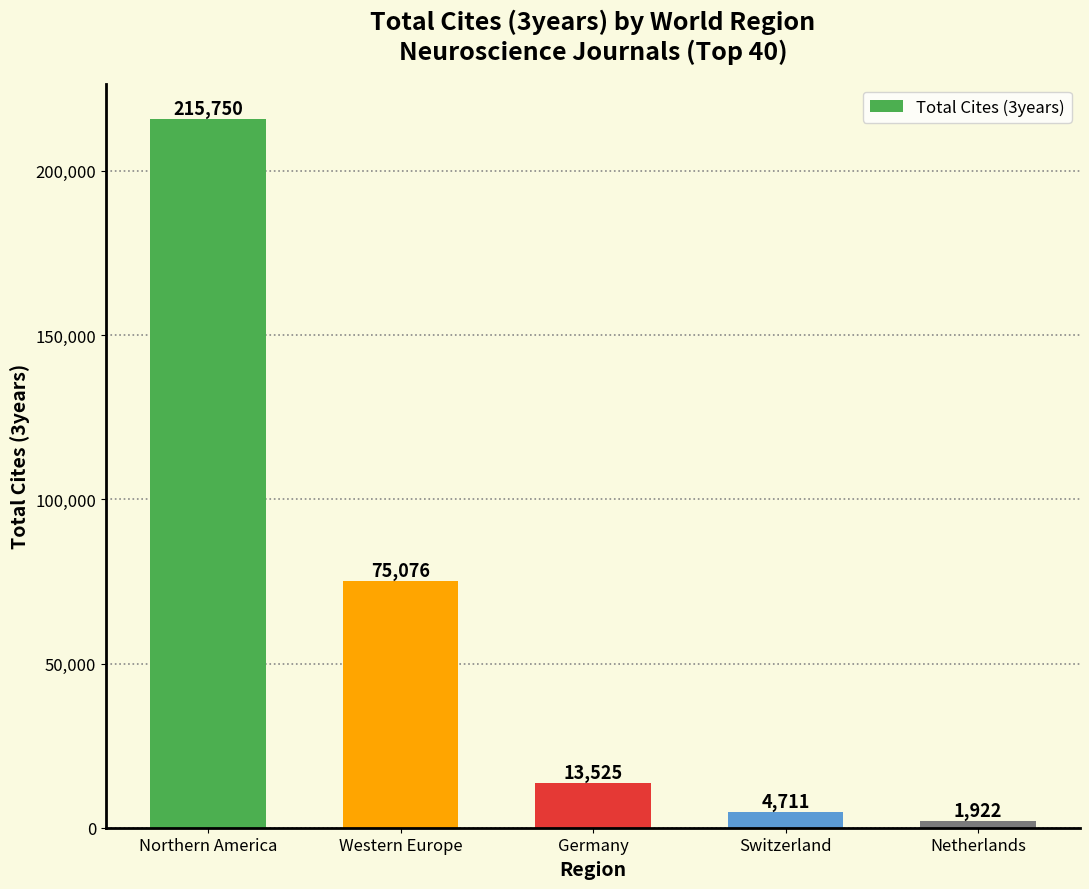

List the labels in order of value, largest first.

Northern America, Western Europe, Germany, Switzerland, Netherlands